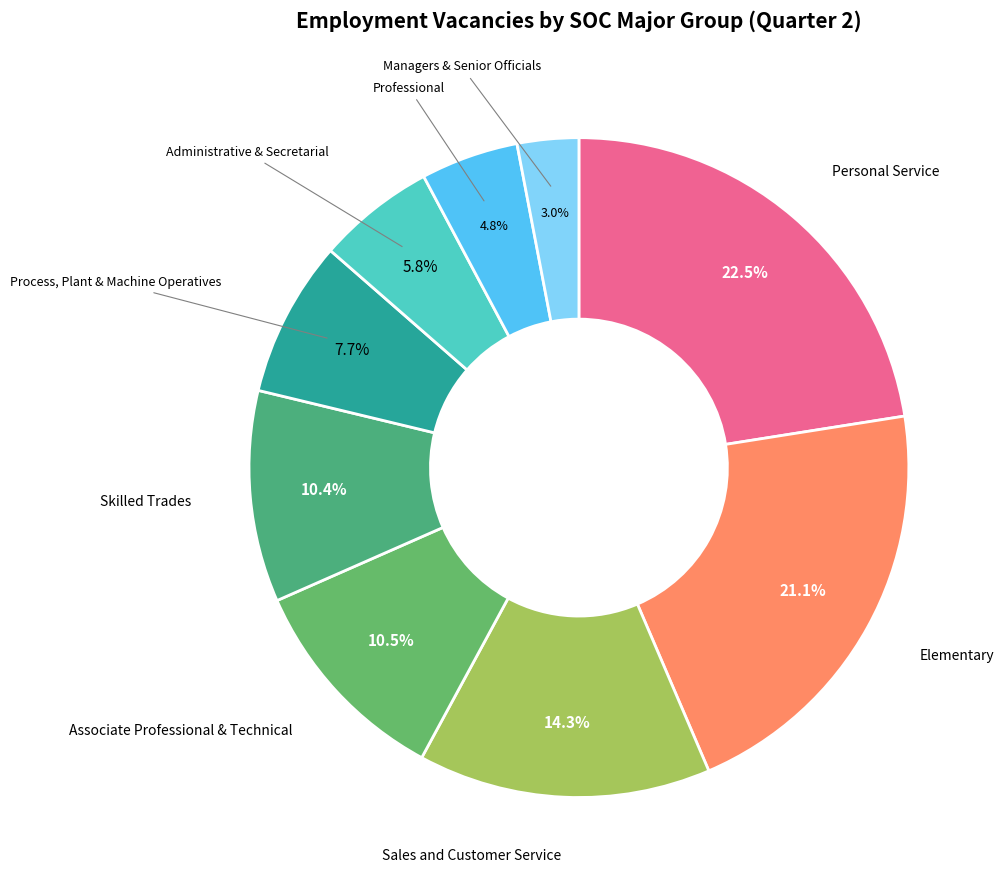

Is there any slice that represents more than half of the pie?

No